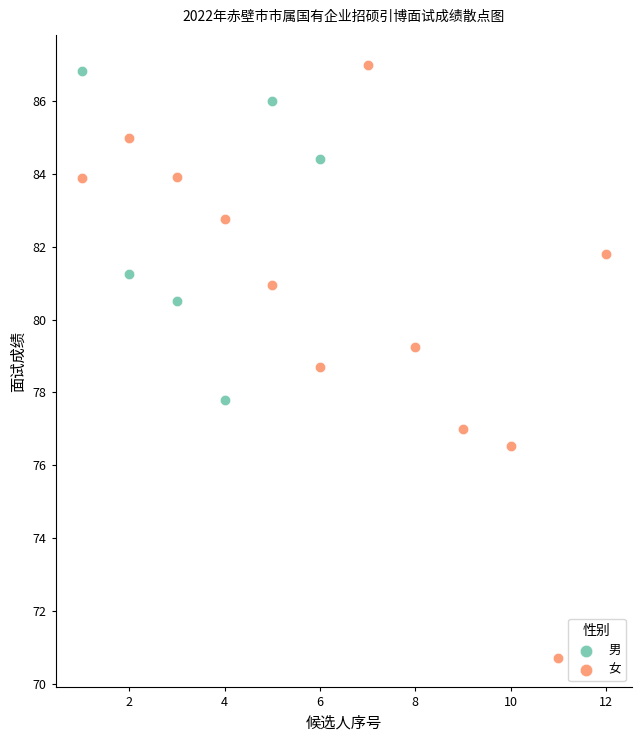

Which series reaches the maximum Y coordinate?

女